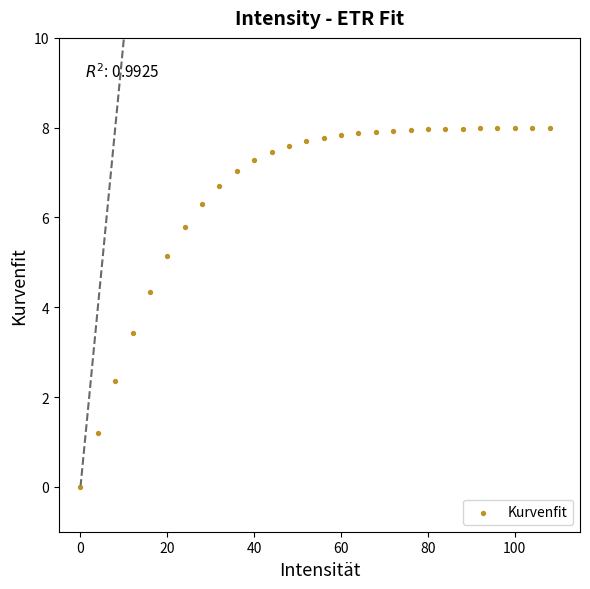

What Y value in the scatter plot is closest to 3?

3.4